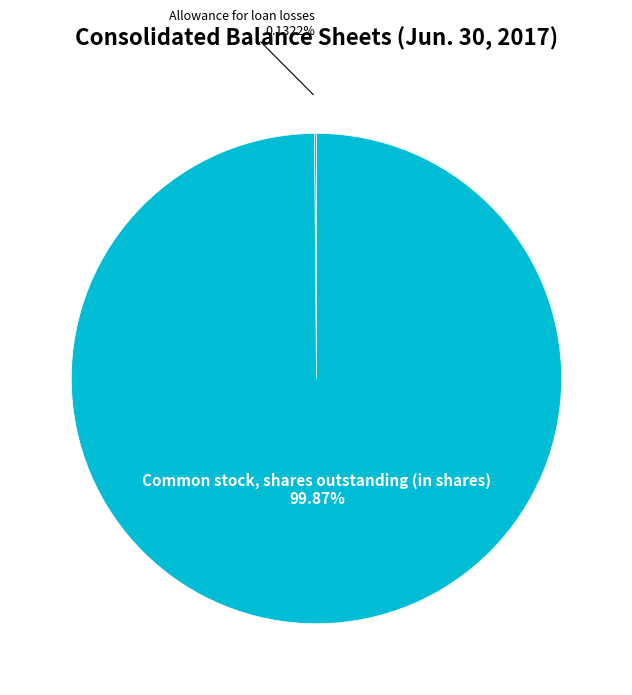

To the nearest percent, what is the difference between the largest and smallest slice percentages?

100%